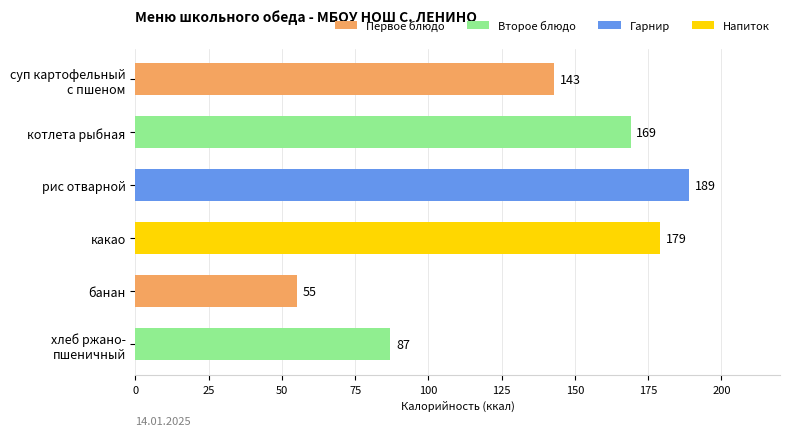

What is the minimum value shown in the chart?

55